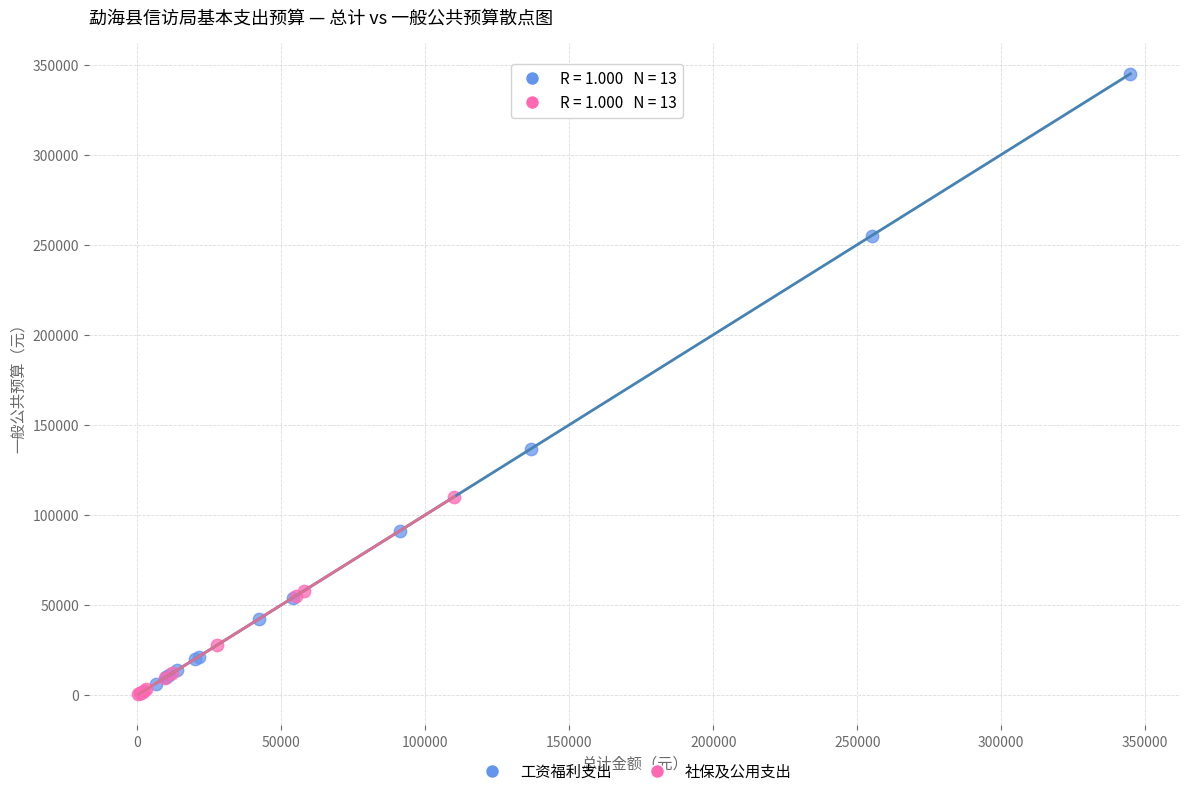

Which series reaches the maximum Y coordinate?

工资福利支出